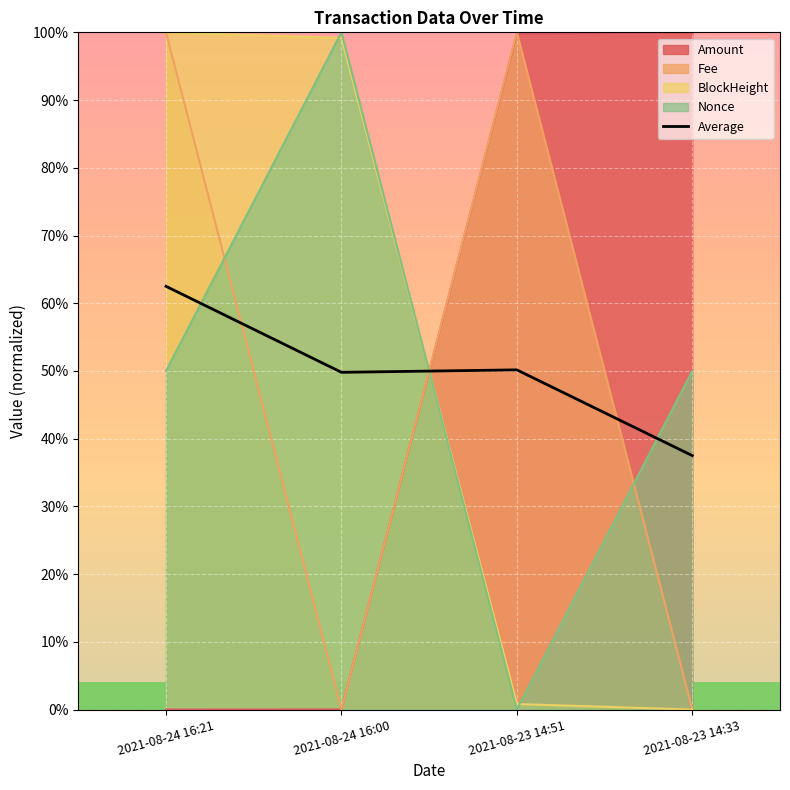

Which category has the lowest value across all series?

2021-08-23 14:33